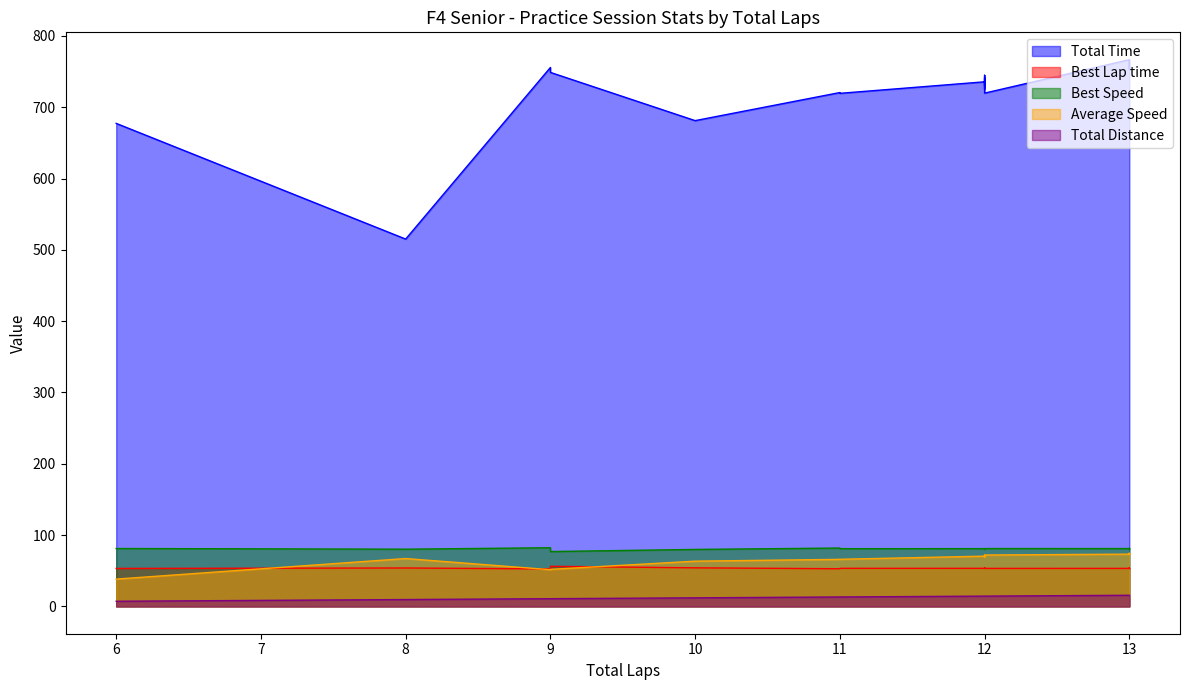

True or false: Total Time and Total Distance intersect in this chart.

False